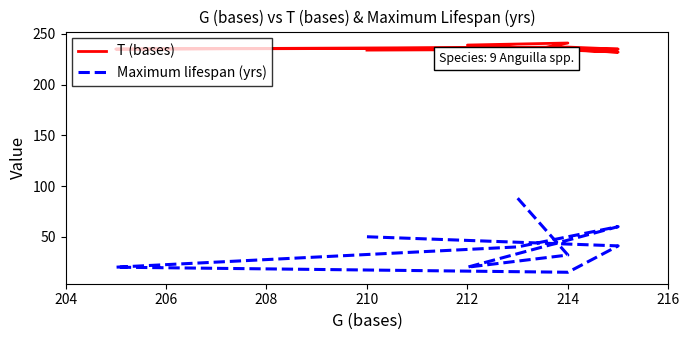

What is the difference between the maximum and minimum values in the T (bases) series?

10